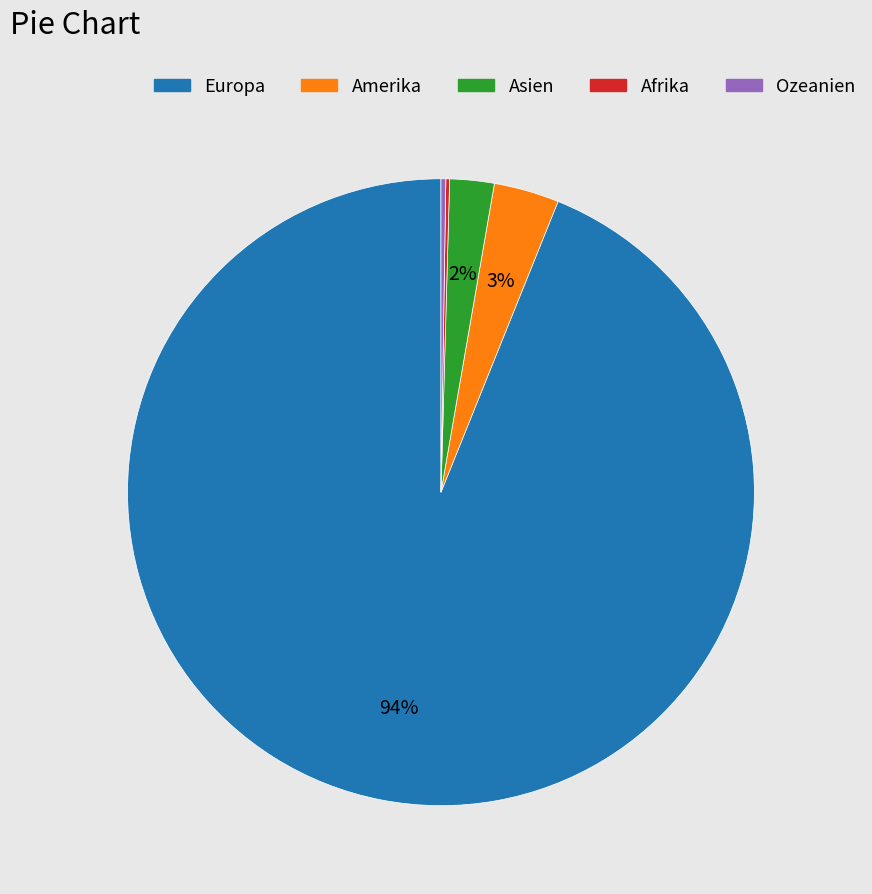

What percentage is the Amerika slice, to the nearest percent?

3%